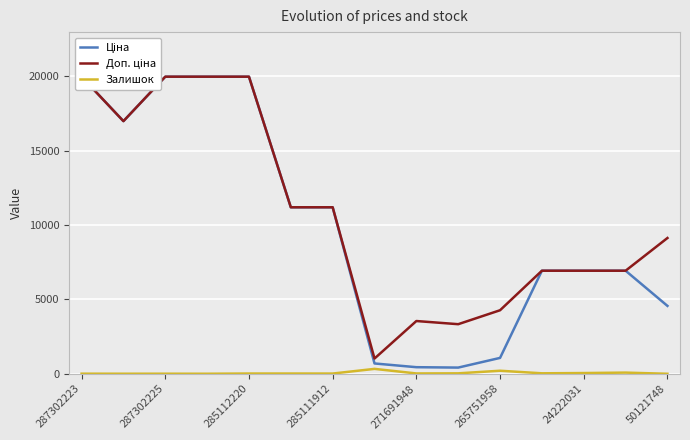

True or false: Ціна and Залишок cross at least once.

False